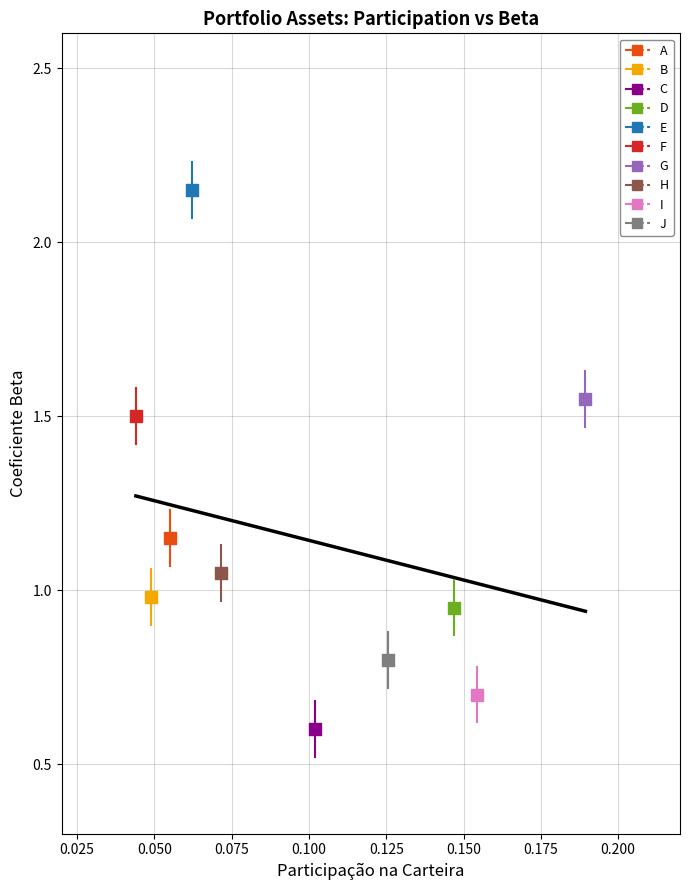

What are all the series names shown in the legend?

A, B, C, D, E, F, G, H, I, J